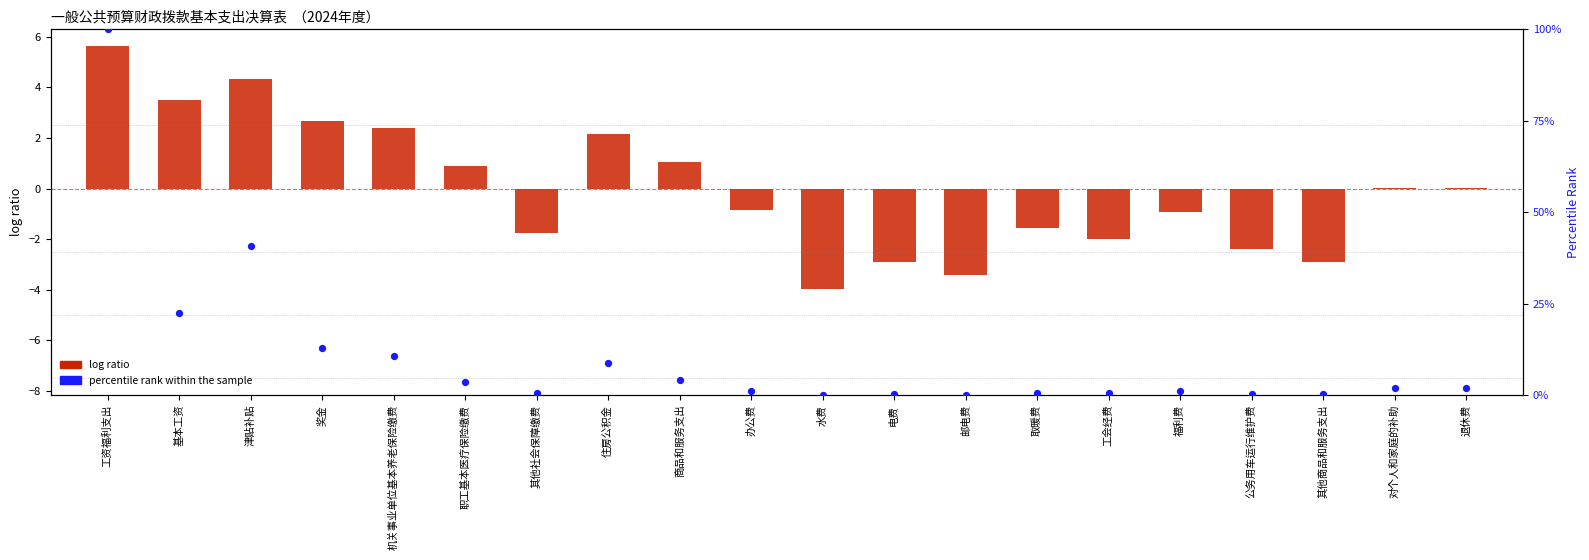

Which series has the widest spread of Y values?

percentile rank within the sample